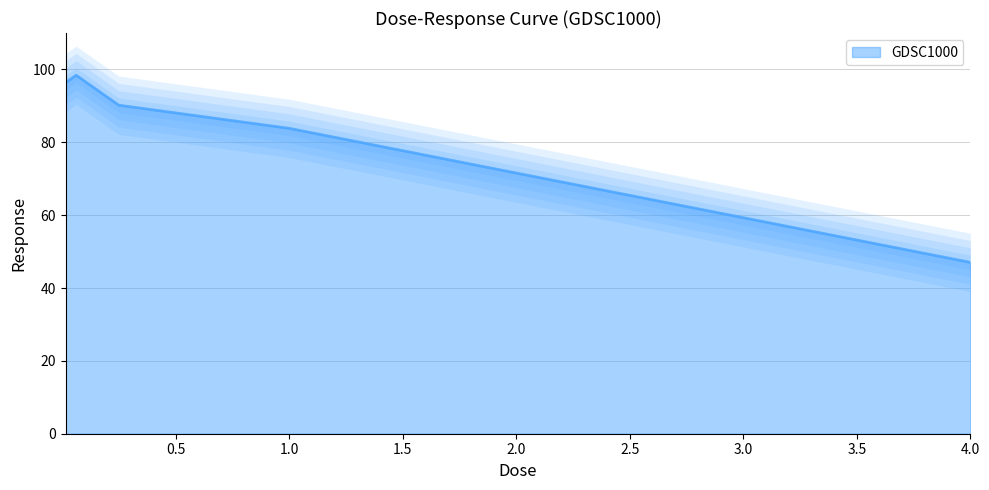

What is the label of the 5th point from the left?

4.0